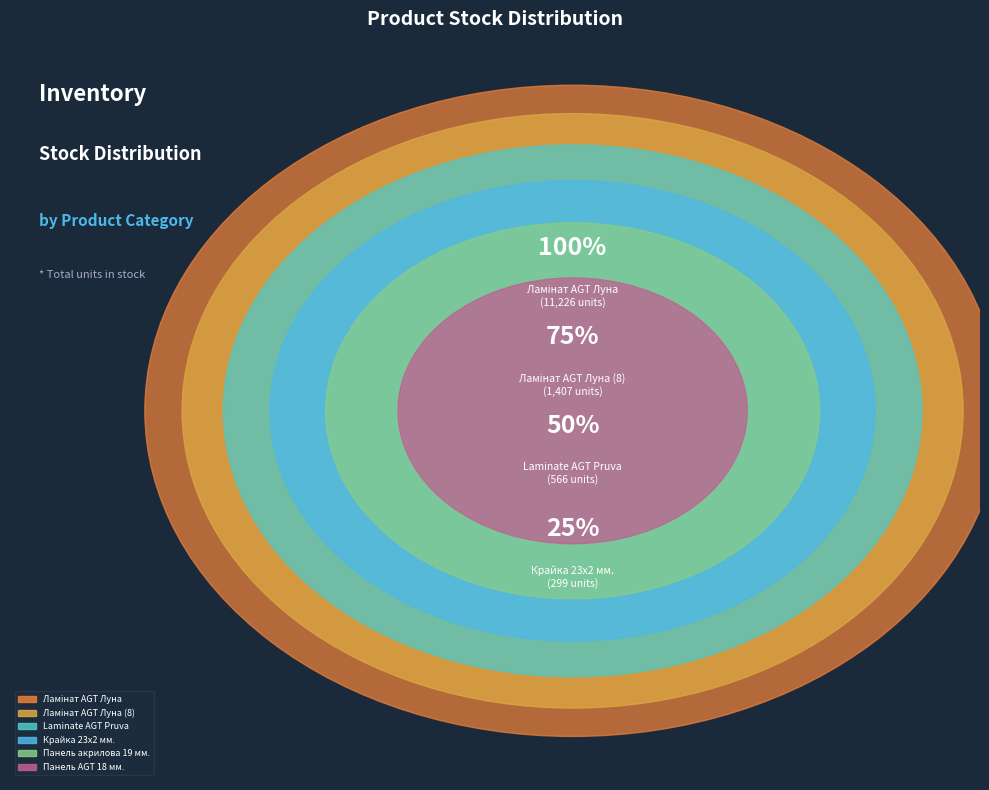

Is it true that Laminate AGT Pruva is 19% of the pie?

False